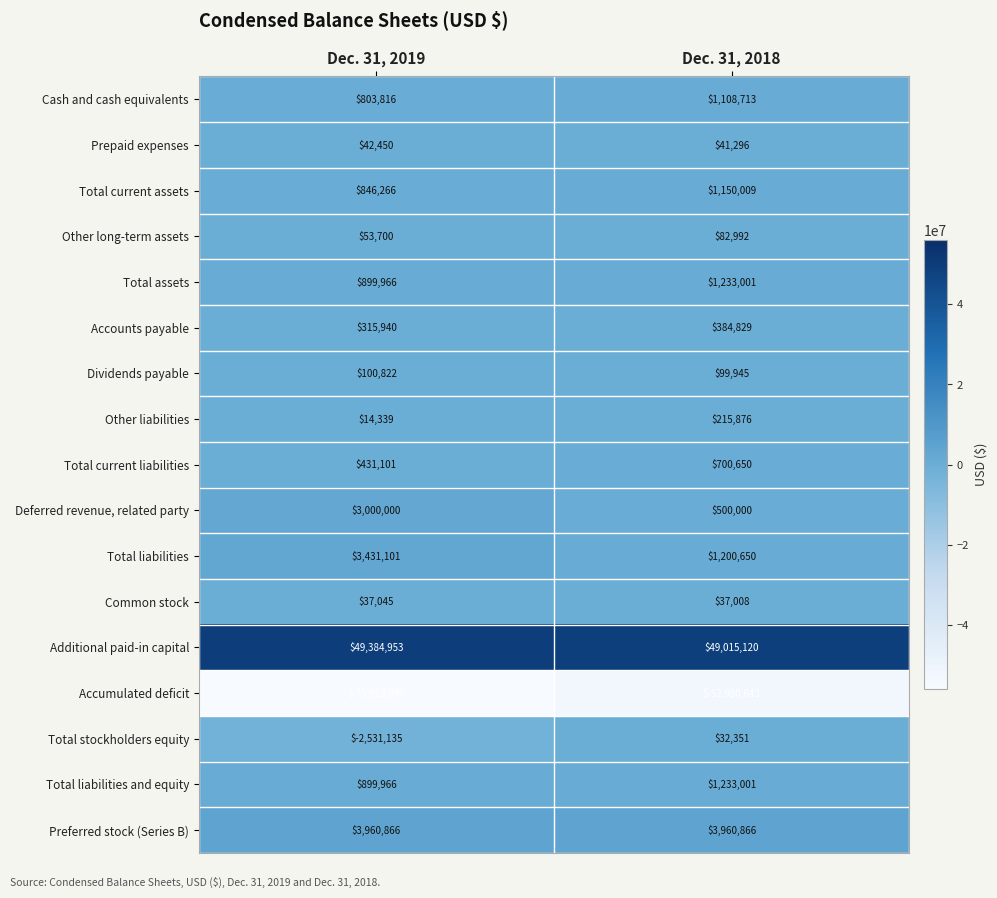

The Additional paid-in capital series shows 10769431 at Dec. 31, 2018. True or false?

False